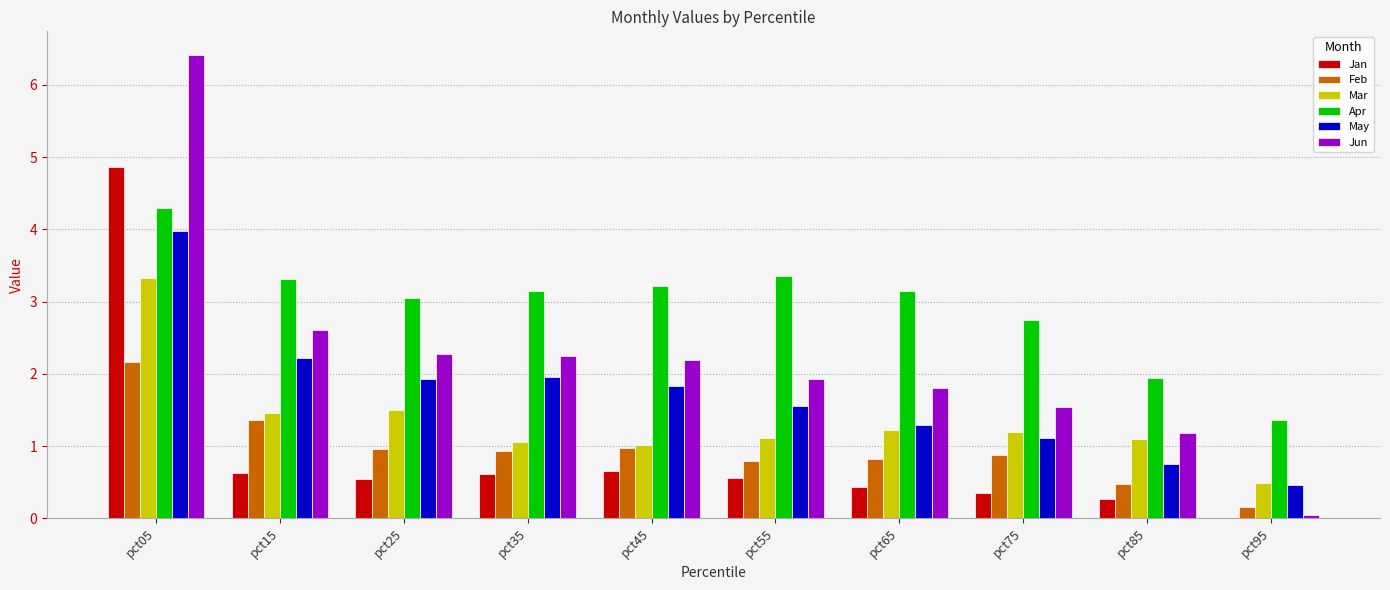

What are all the series names shown in the legend?

Jan, Feb, Mar, Apr, May, Jun